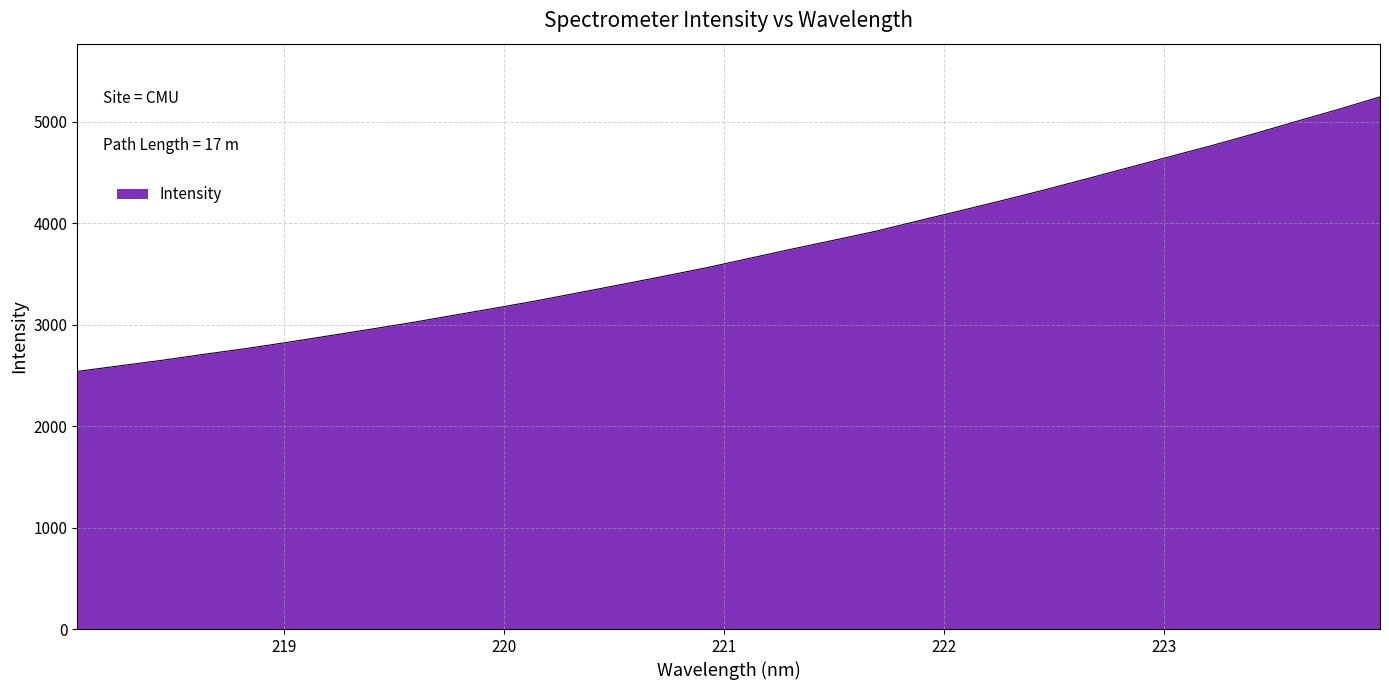

What is the sum of all values?

118709.6